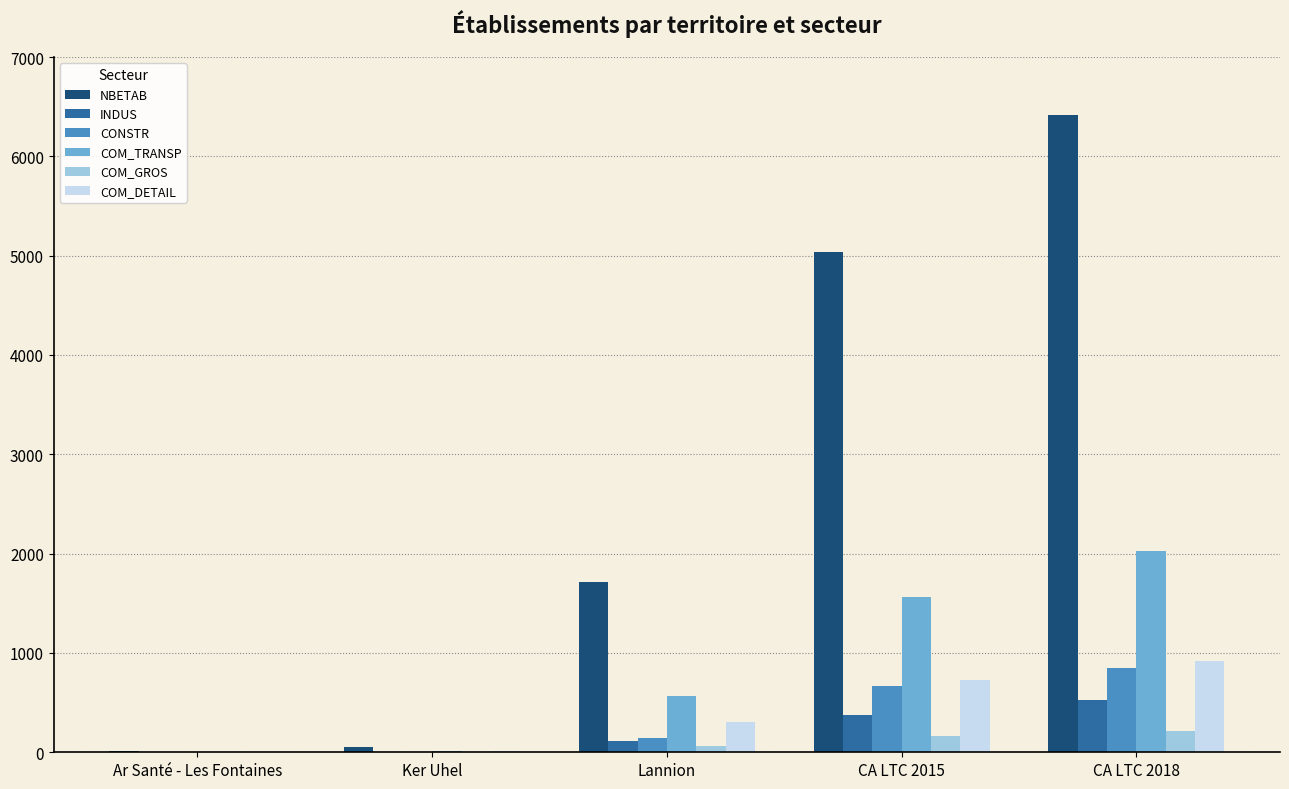

Which label corresponds to the largest value in the chart?

CA LTC 2018